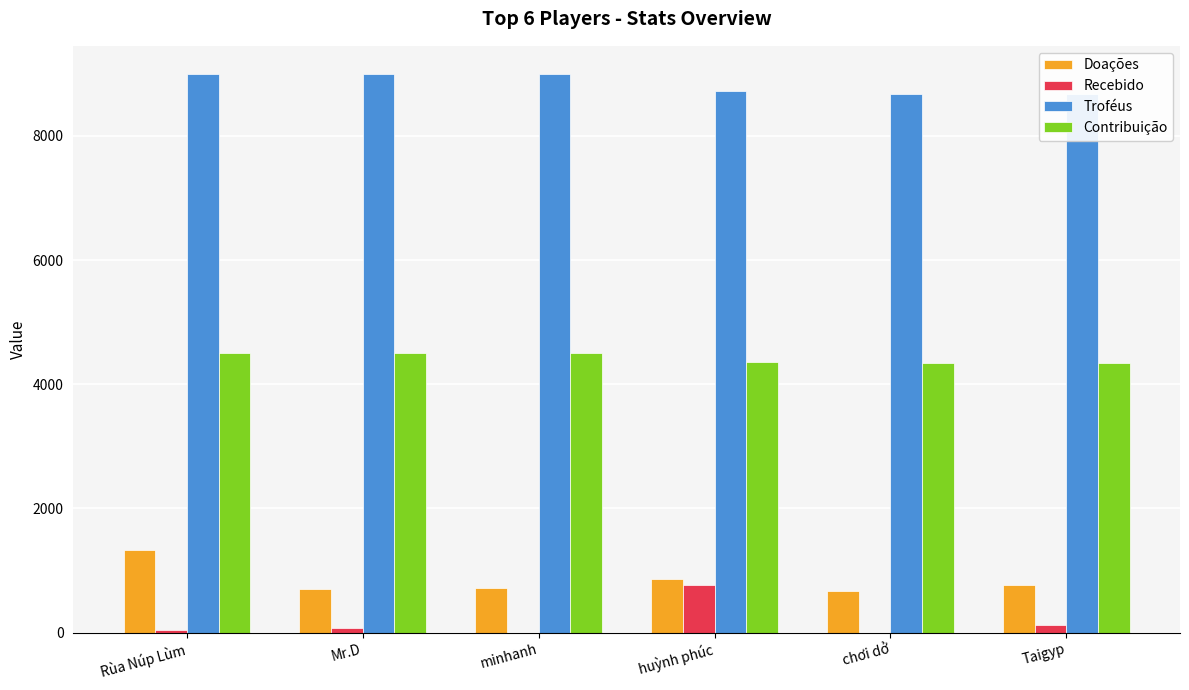

What is the label of the 3rd bar from the right?

huỳnh phúc